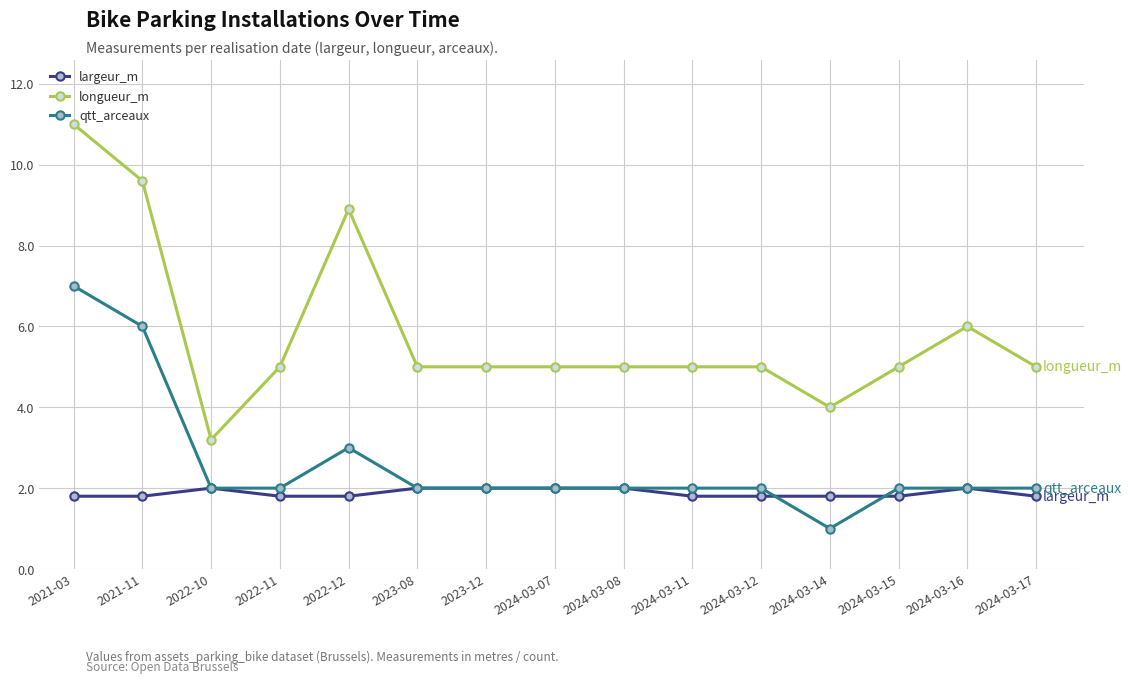

Count the number of data series in this chart.

3